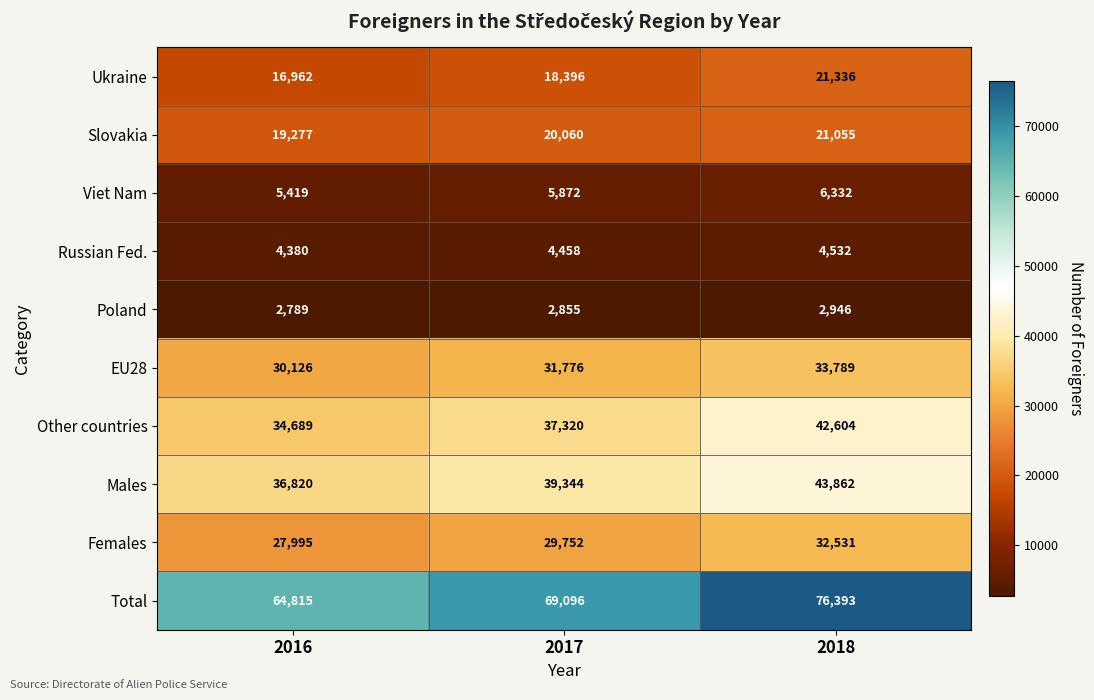

True or false: Females has a value of 29752 at 2017.

True